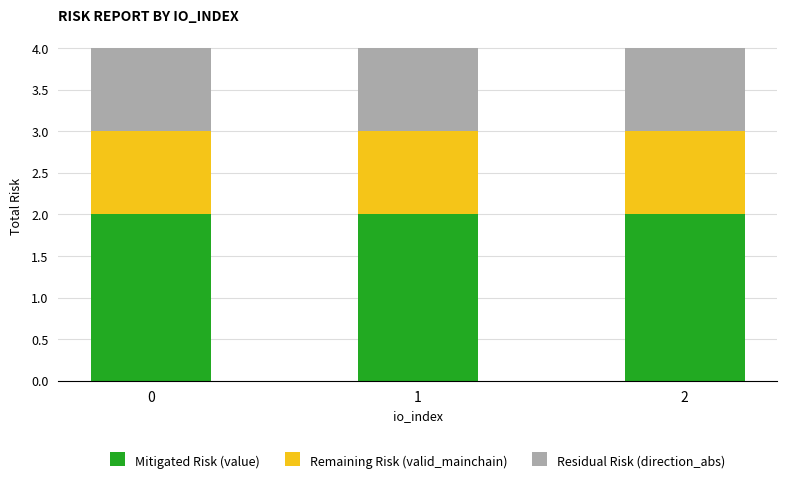

True or false: Mitigated Risk (value) has a value of 2.0 at 1.

True